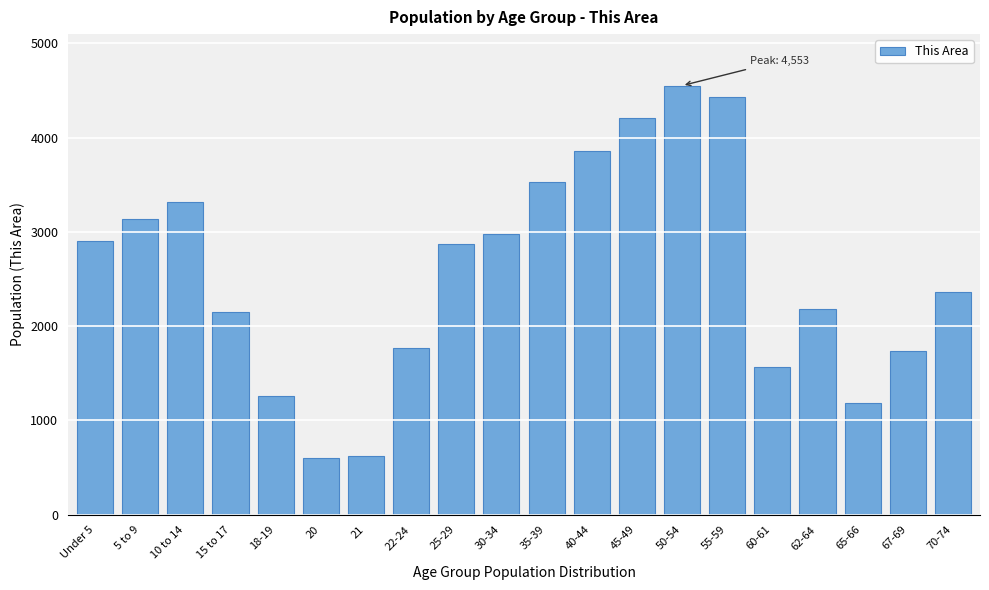

Reading left to right, what are all the values shown in this chart?

Under 5=2904	5 to 9=3140	10 to 14=3317	15 to 17=2152	18-19=1255	20=600	21=622	22-24=1773	25-29=2874	30-34=2979	35-39=3534	40-44=3863	45-49=4205	50-54=4553	55-59=4435	60-61=1568	62-64=2185	65-66=1182	67-69=1737	70-74=2365